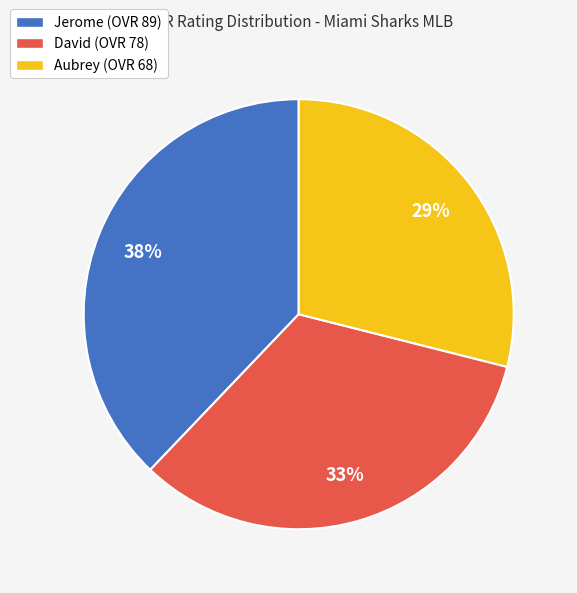

Is the sum of Jerome (OVR 89) and Aubrey (OVR 68) greater than half?

Yes